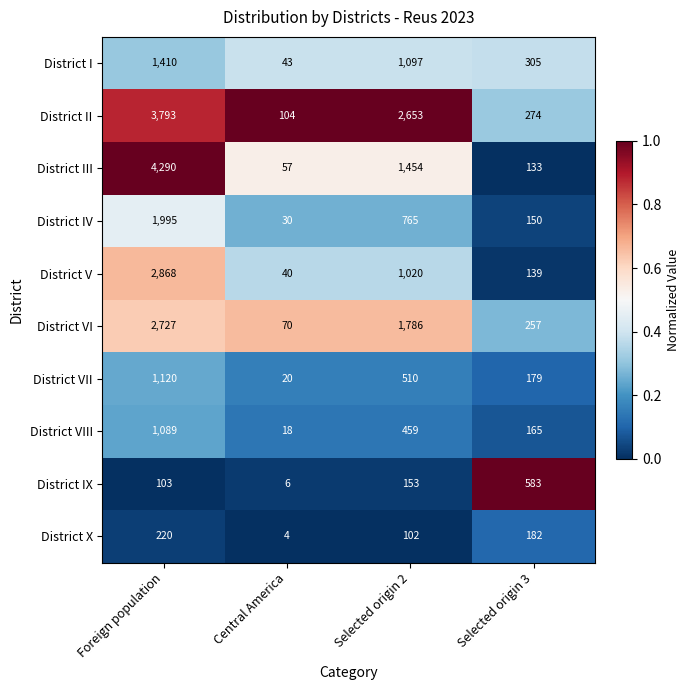

The value of District V at Foreign population is 1500. True or false?

False